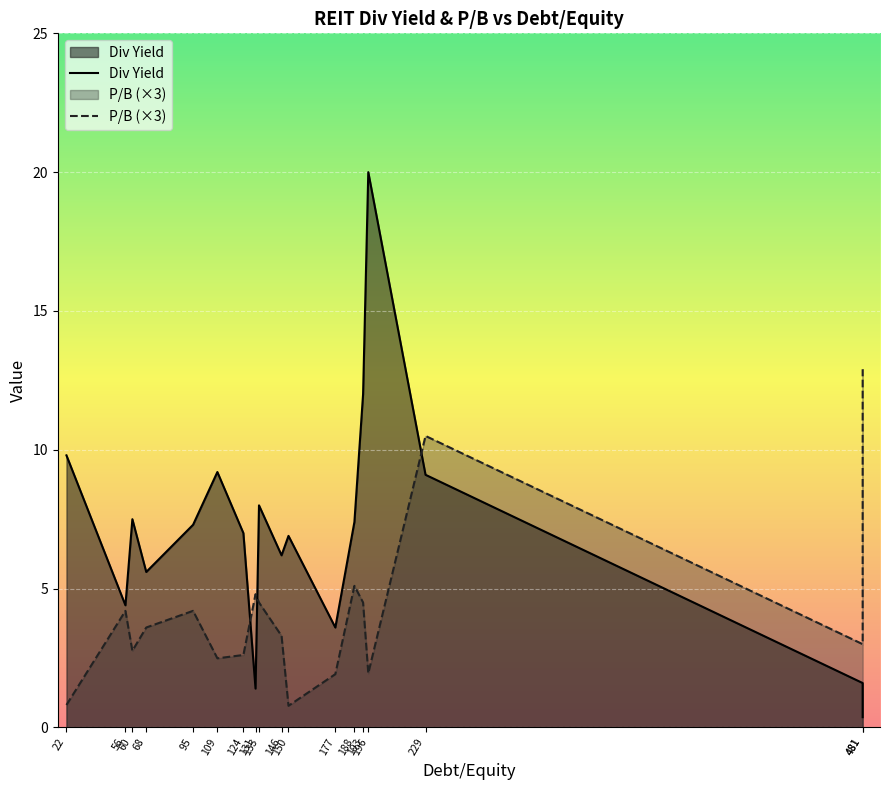

Reading left to right, transcribe all the data shown in this chart.

Div Yield: 9.8	4.4	7.5	5.6	7.3	9.2	7.0	1.4	8.0	6.2	6.9	3.6	7.4	12.0	20.0	9.1	1.6	0.4
P/B (×3): 0.8	4.2	2.8	3.6	4.2	2.5	2.6	4.8	4.5	3.3	0.8	1.9	5.1	4.5	2.0	10.5	3.0	12.9